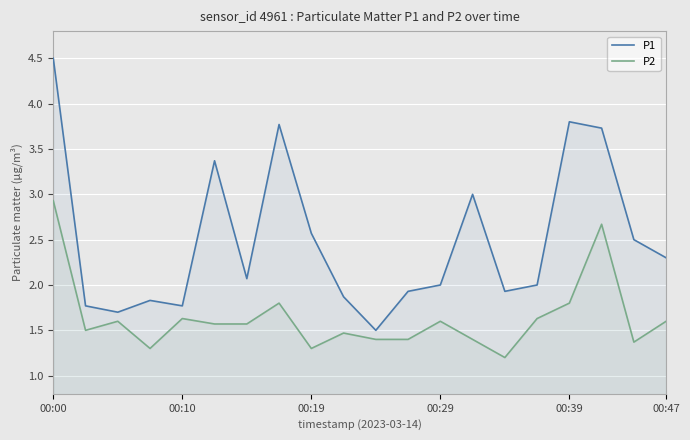

What is the difference between the maximum and minimum values in the P1 series?

3.0